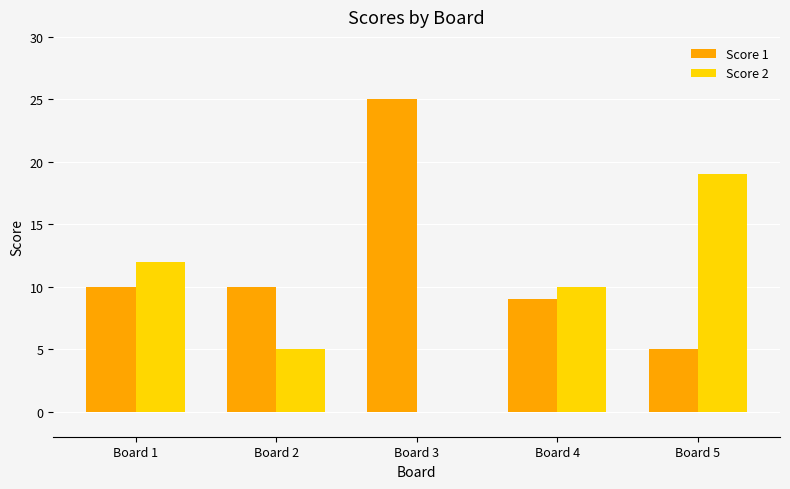

Is the value of Score 1 at Board 5 greater than the value of Score 2 at Board 1?

No